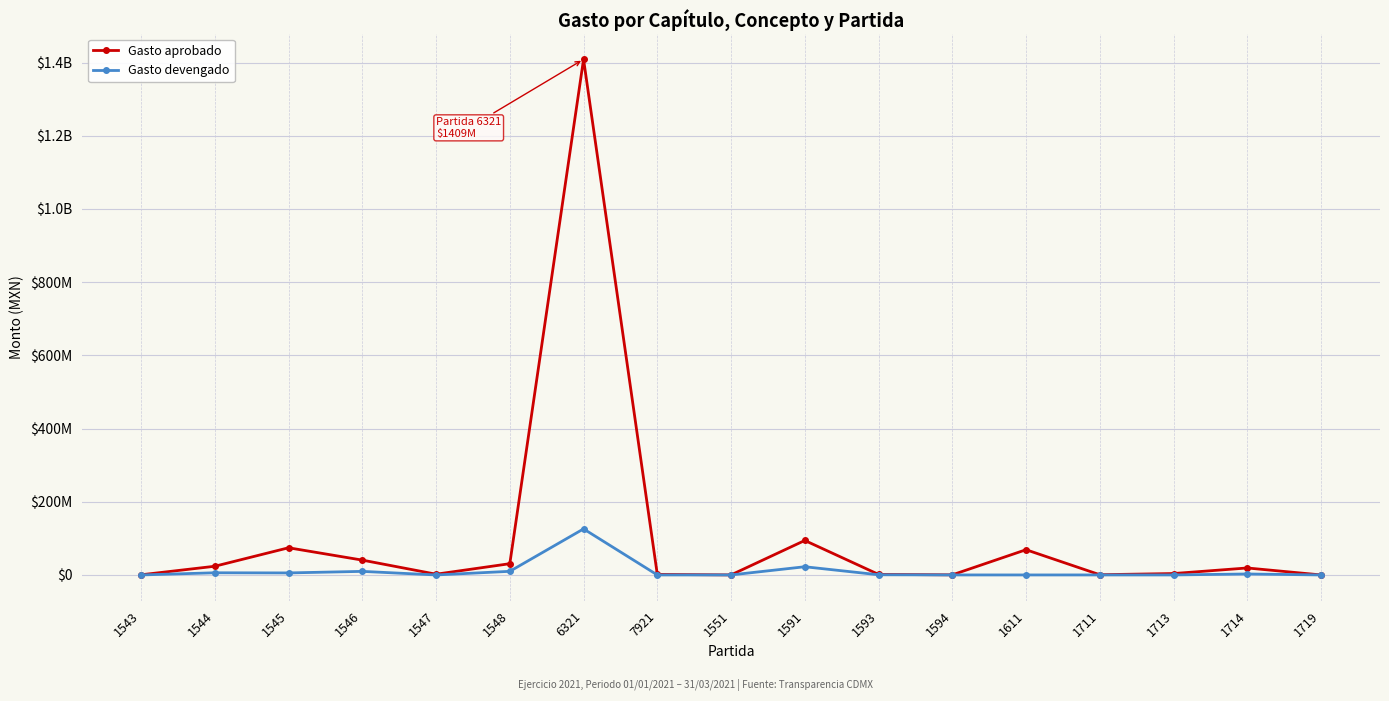

In Gasto devengado, how many points are lower than both neighbors (excluding endpoints)?

5